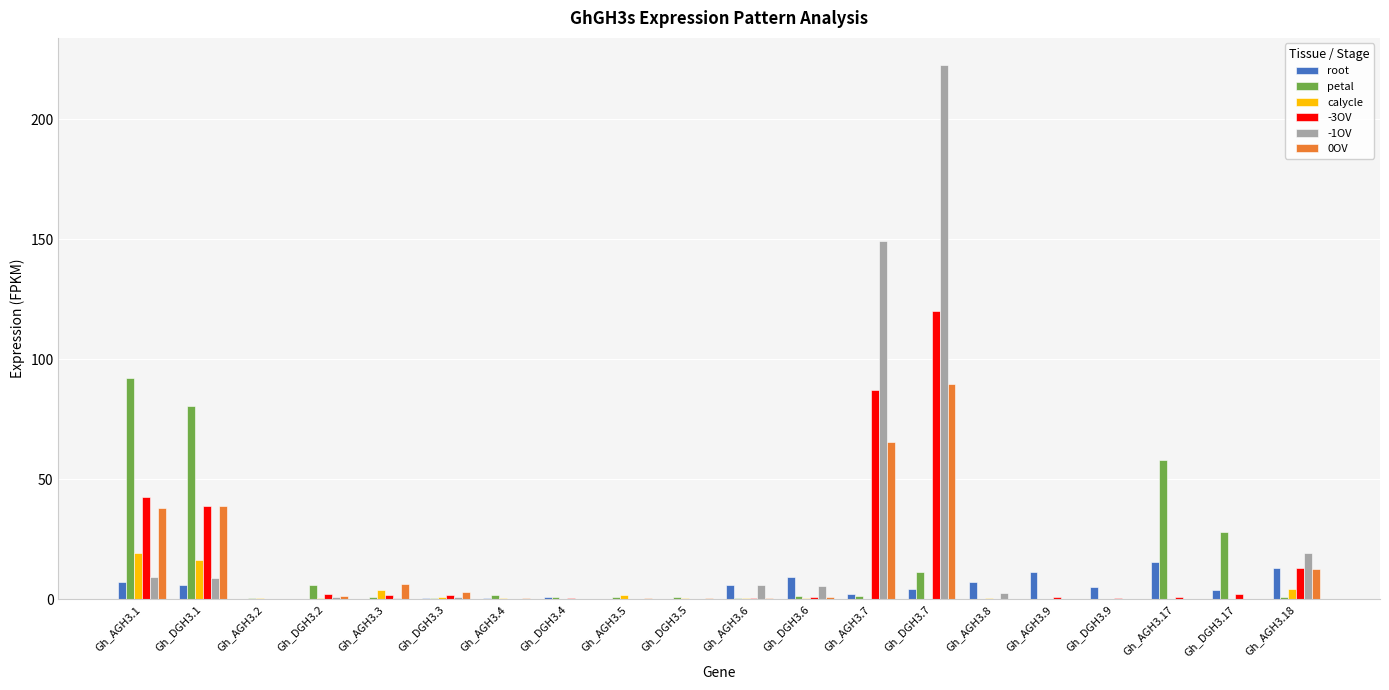

Is it true that -1OV equals 0.8 at Gh_DGH3.2?

True